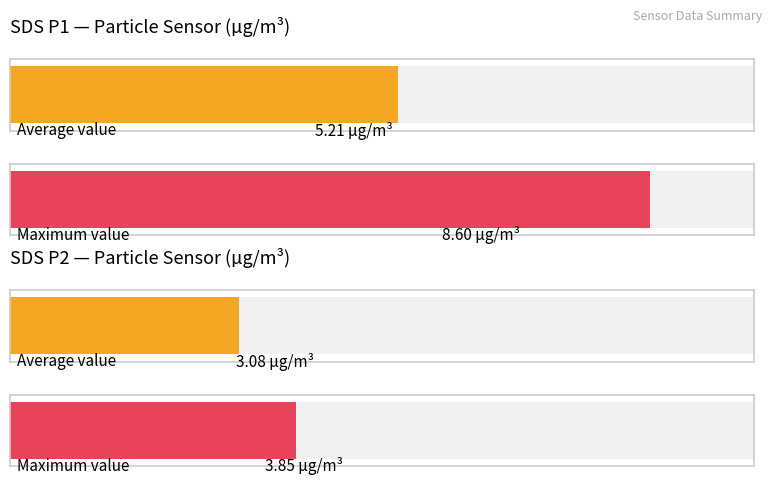

At how many categories does at least one series exceed 5?

1